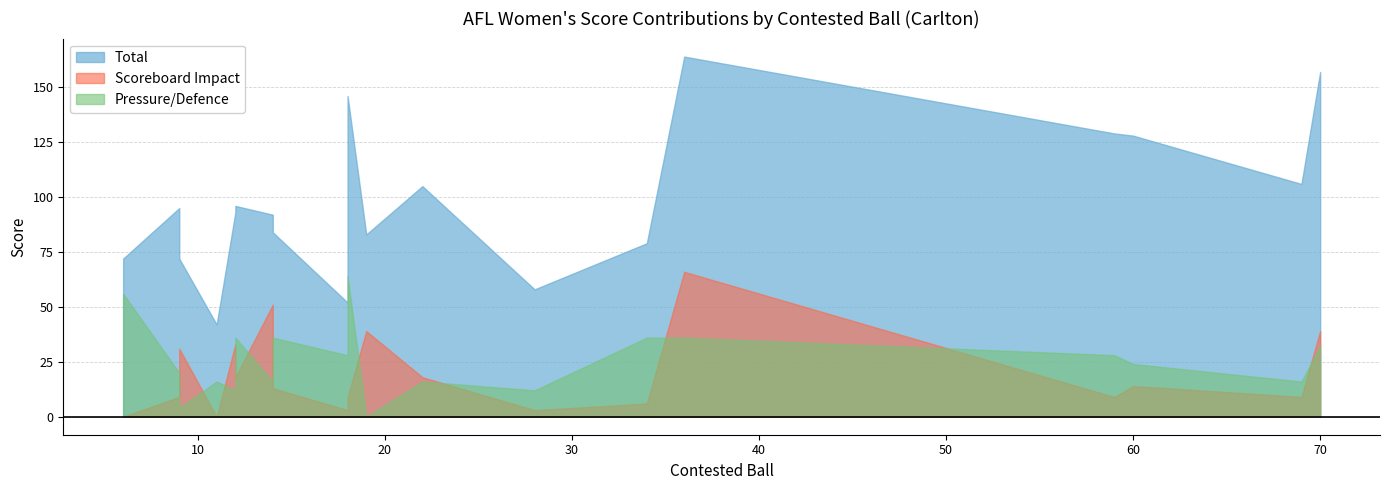

In Total, how many points are higher than both neighbors (excluding endpoints)?

6